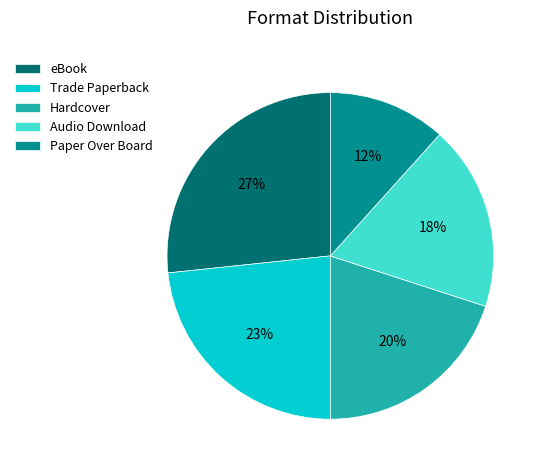

Combined, do Trade Paperback and Paper Over Board account for over 50%?

No